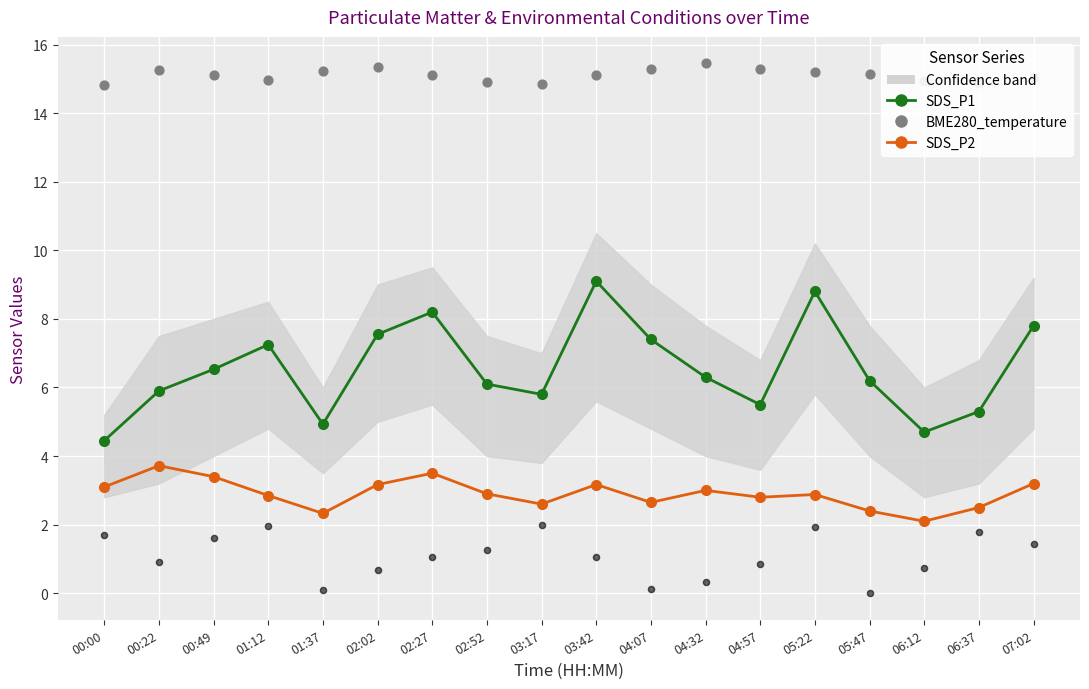

What is the total value across all series at 00:00?

24.1